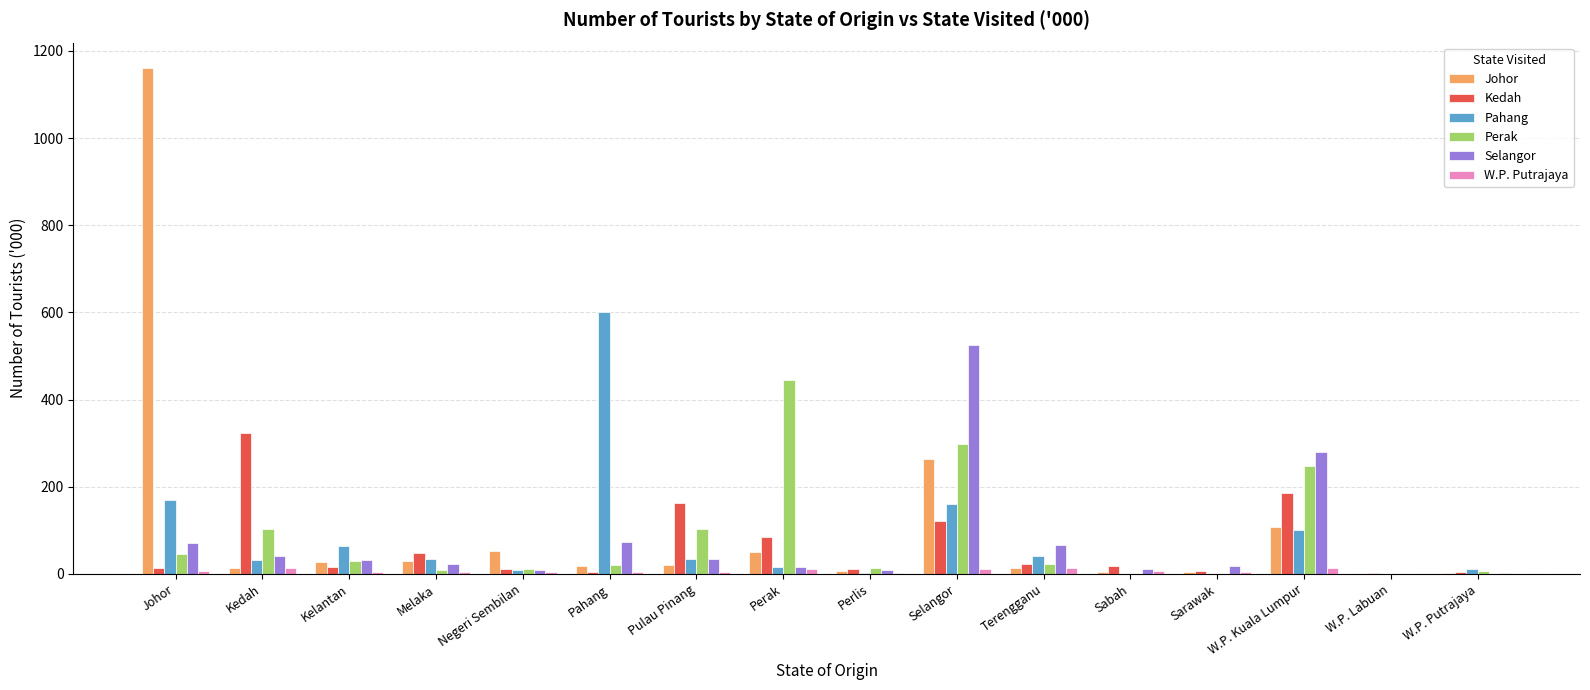

Where is Kedah nearest to the value 162?

Pulau Pinang